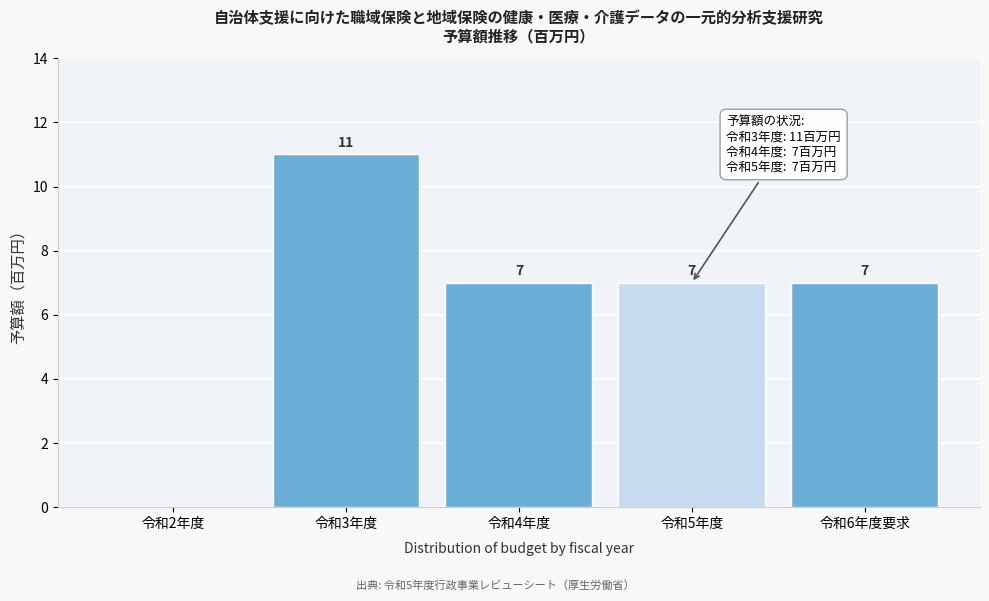

Reading left to right, list all the values displayed in this chart.

令和2年度=0	令和3年度=11	令和4年度=7	令和5年度=7	令和6年度要求=7